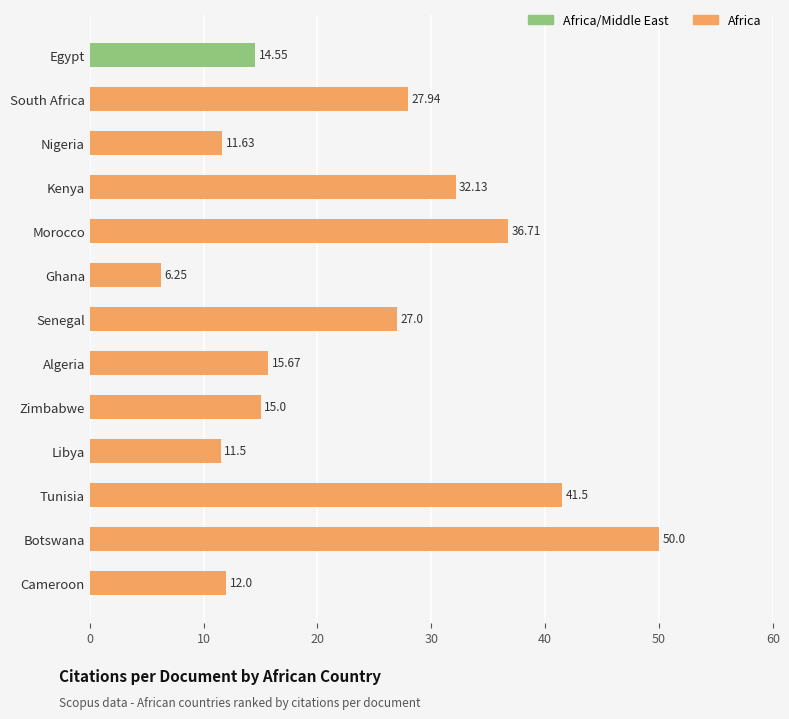

What is the difference between the maximum and second lowest values?

38.5